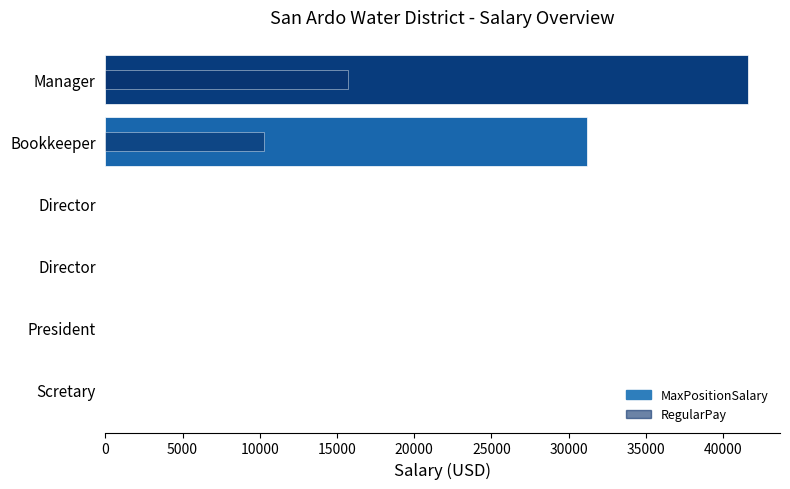

The MaxPositionSalary series shows 0 at Director. True or false?

True